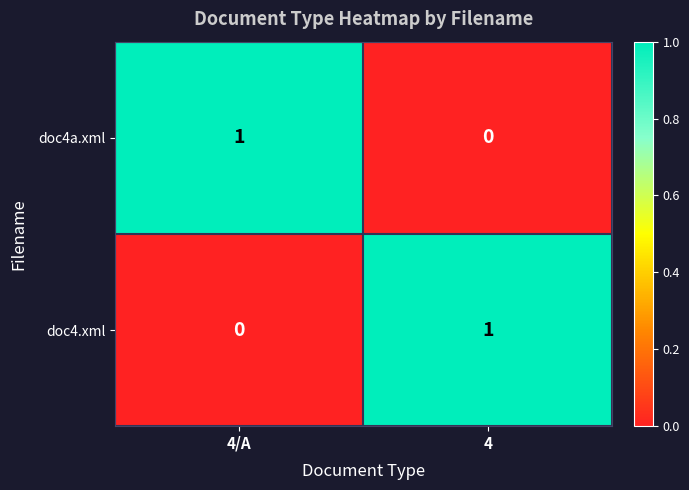

At which label does doc4.xml reach its peak?

4